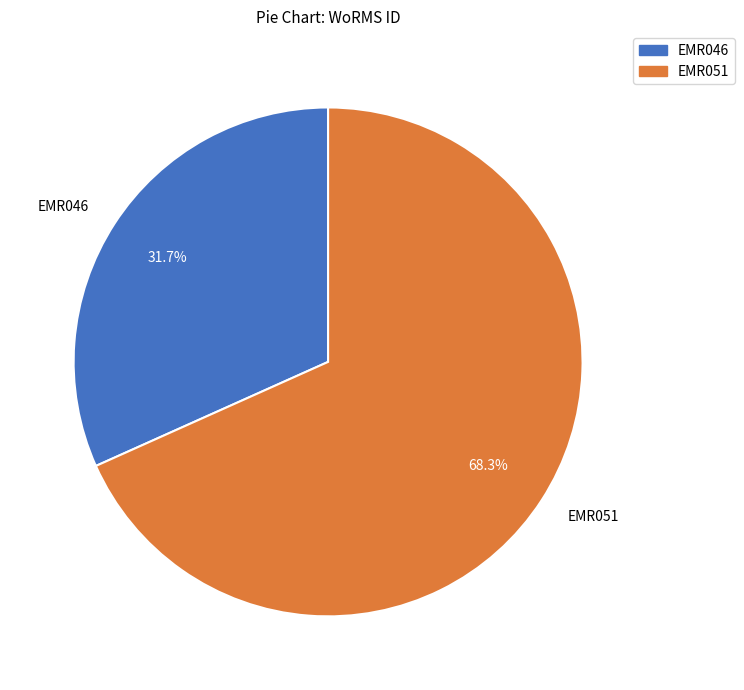

What is the smallest slice in the pie chart?

EMR046